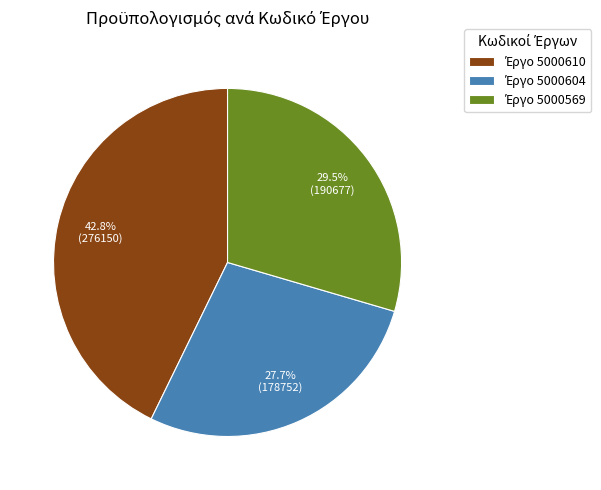

Is there any slice that represents more than half of the pie?

No